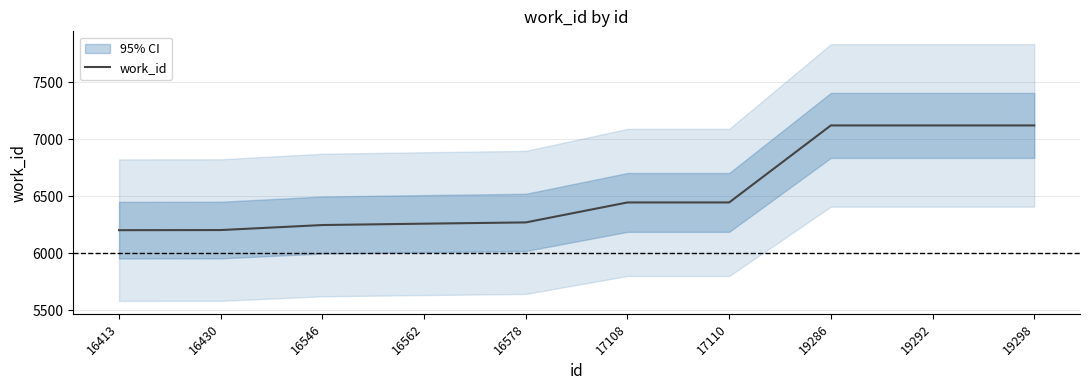

What is the difference between the maximum and minimum values?

918